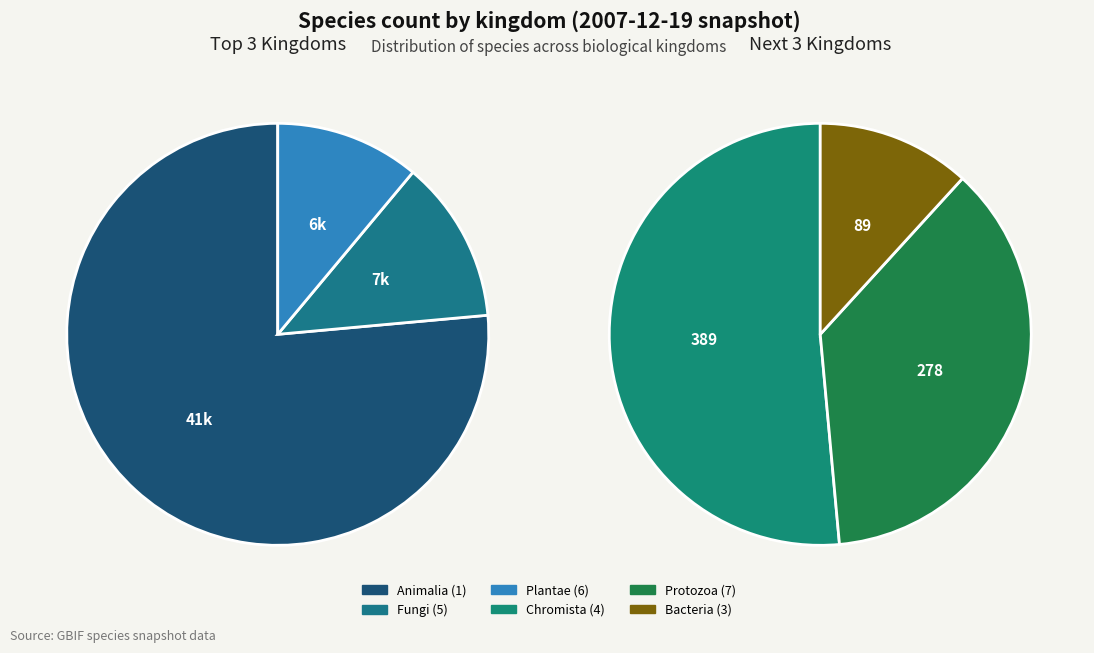

What percentage is the 6 slice, to the nearest percent?

11%